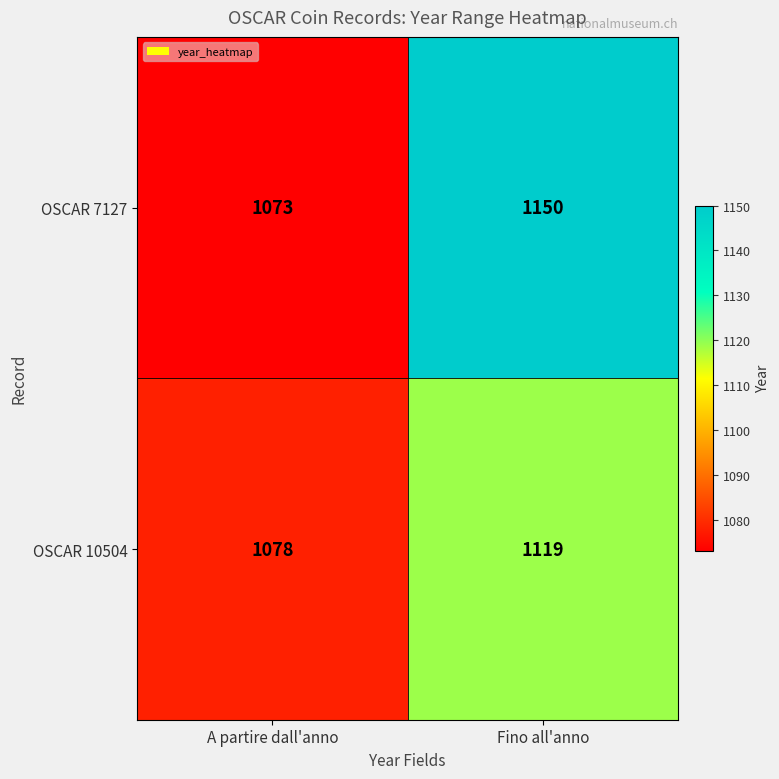

At which label is OSCAR 10504 closest to 1098?

A partire dall'anno